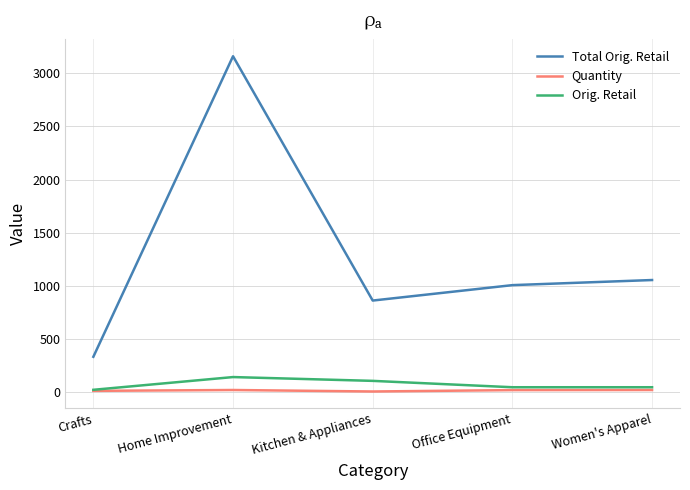

What is the maximum value shown in the chart?

3160.1